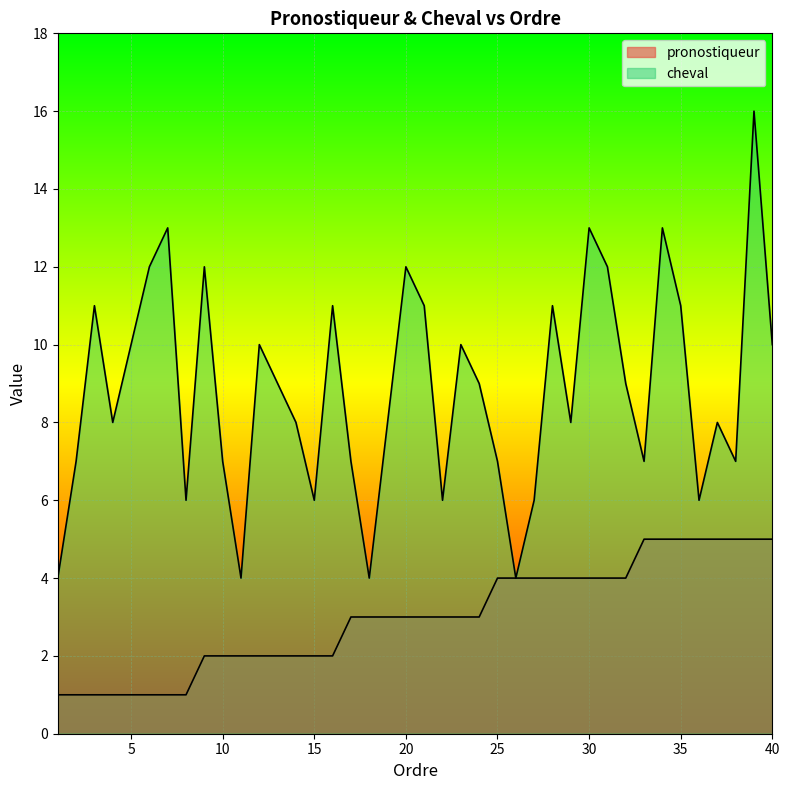

True or false: cheval has a value of 9 at 30.

False